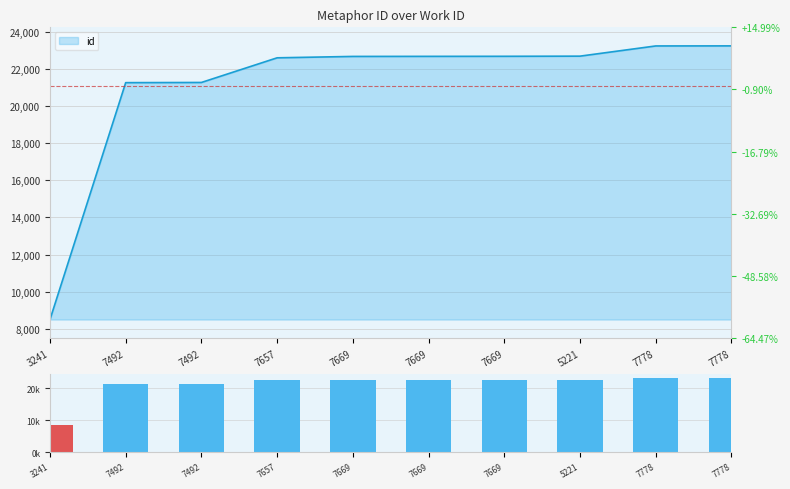

Rank the categories by value from highest to lowest.

7778, 7778, 5221, 7669, 7669, 7669, 7657, 7492, 7492, 3241